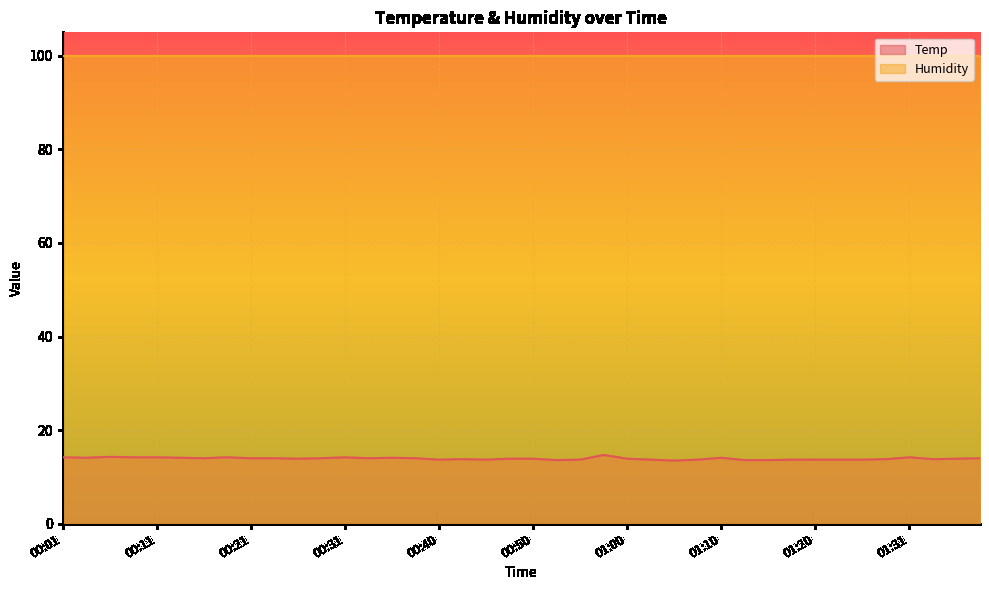

How many data points does each series have?

40